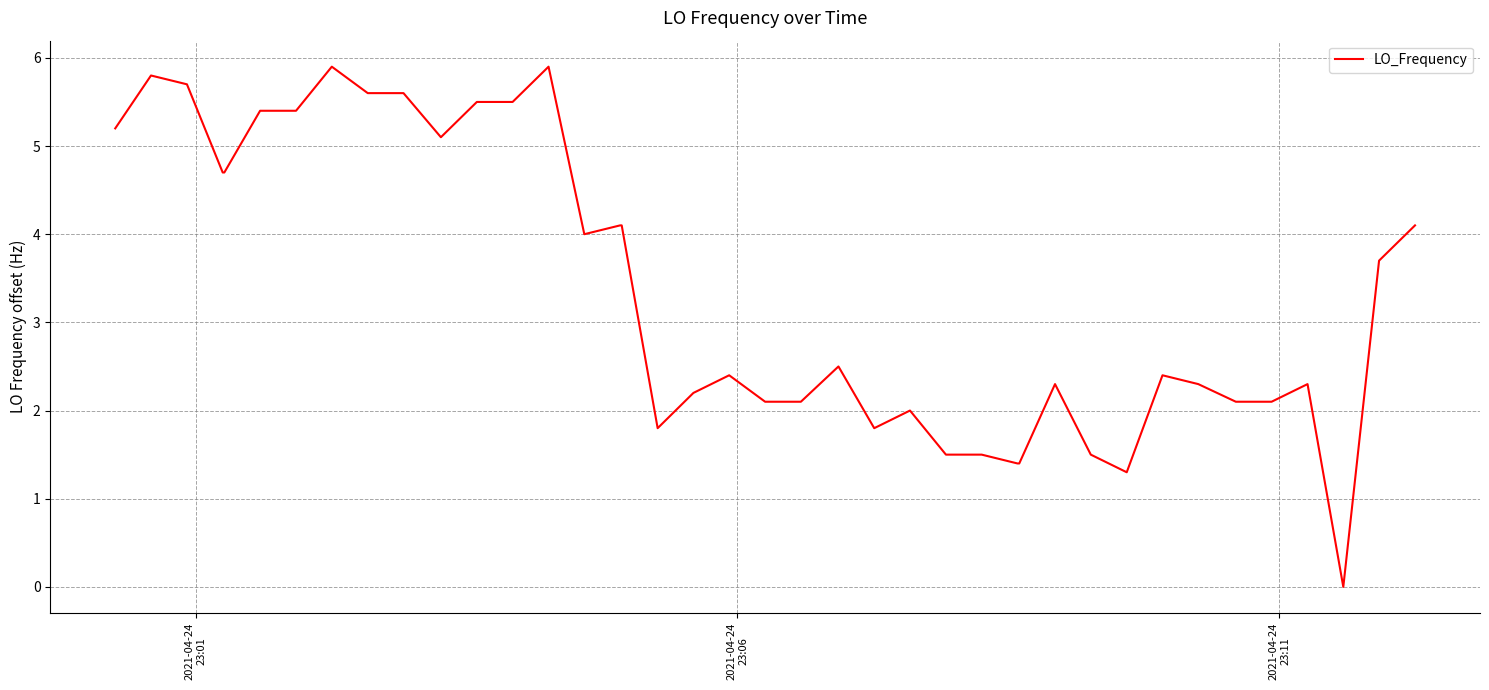

What is the difference between the maximum and minimum values?

5.9